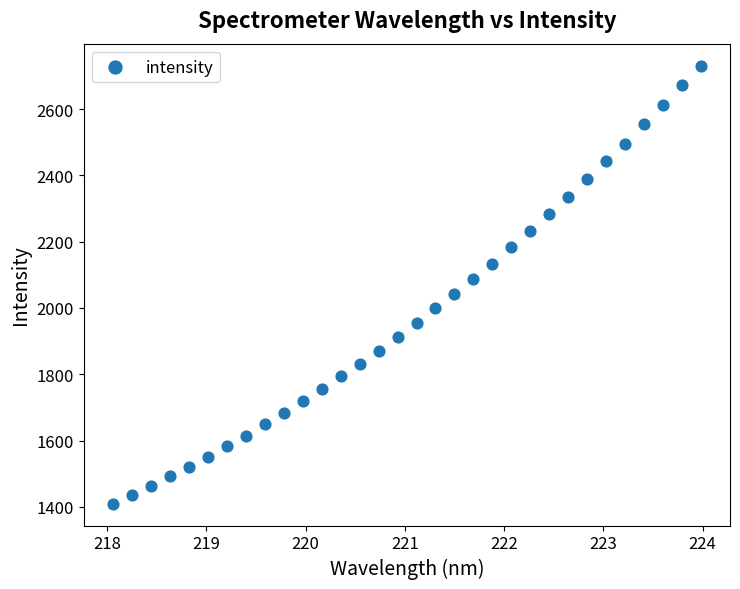

What is the range of X values (max minus min)?

5.9